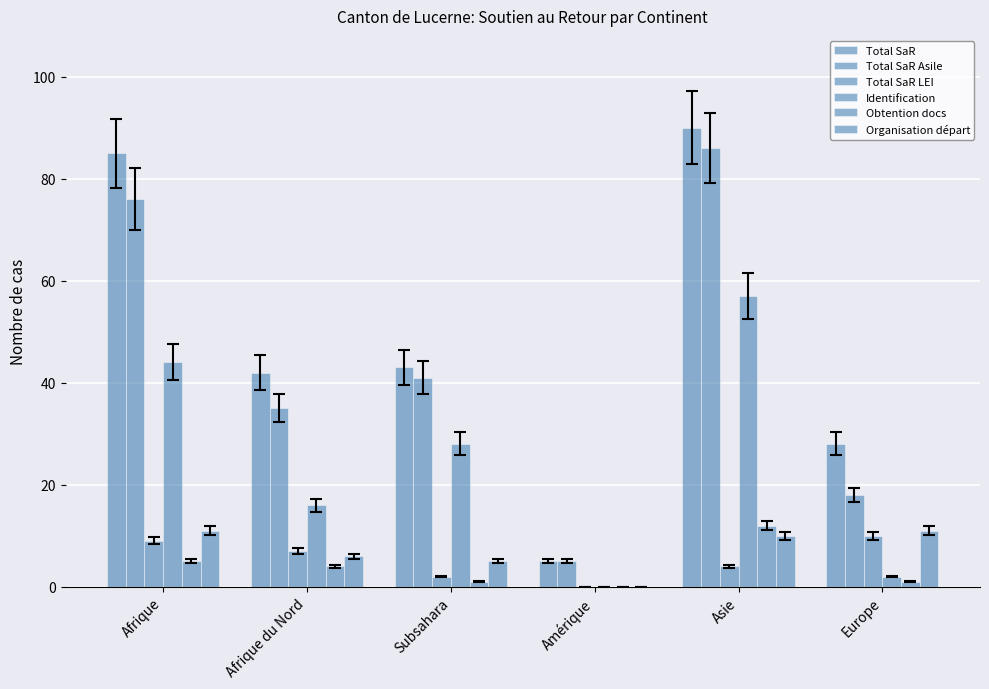

Where does the Total SaR Asile series first go above 41?

Afrique